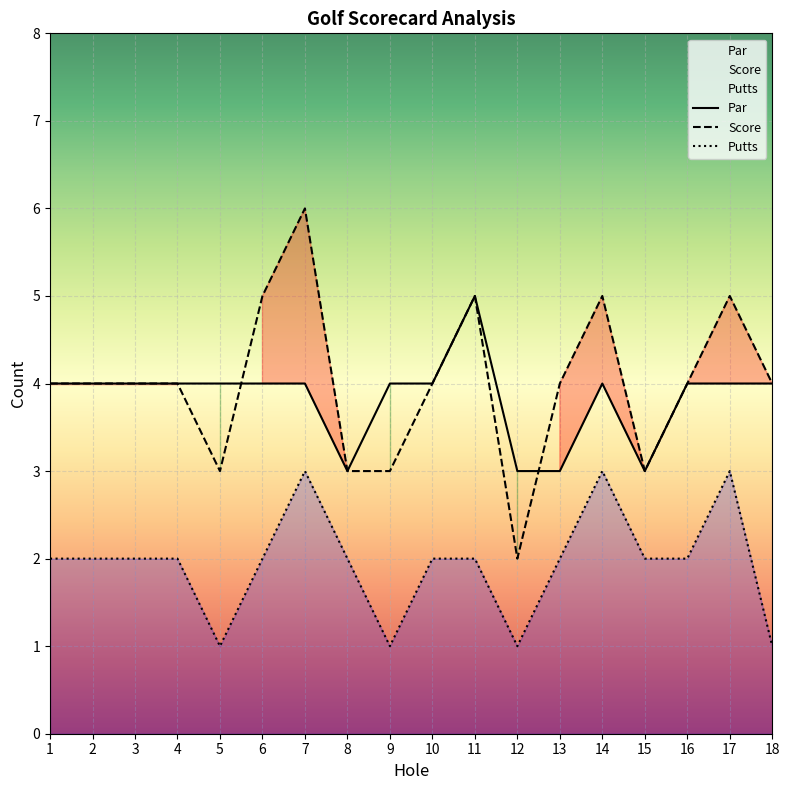

What are all the series names shown in the legend?

Score, Putts, Par